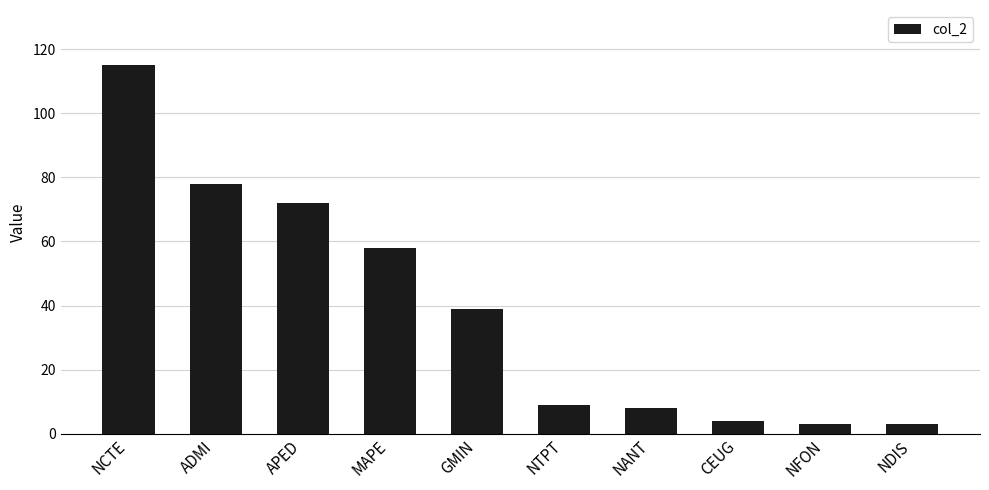

Is it true that the value at NTPT is 9?

True